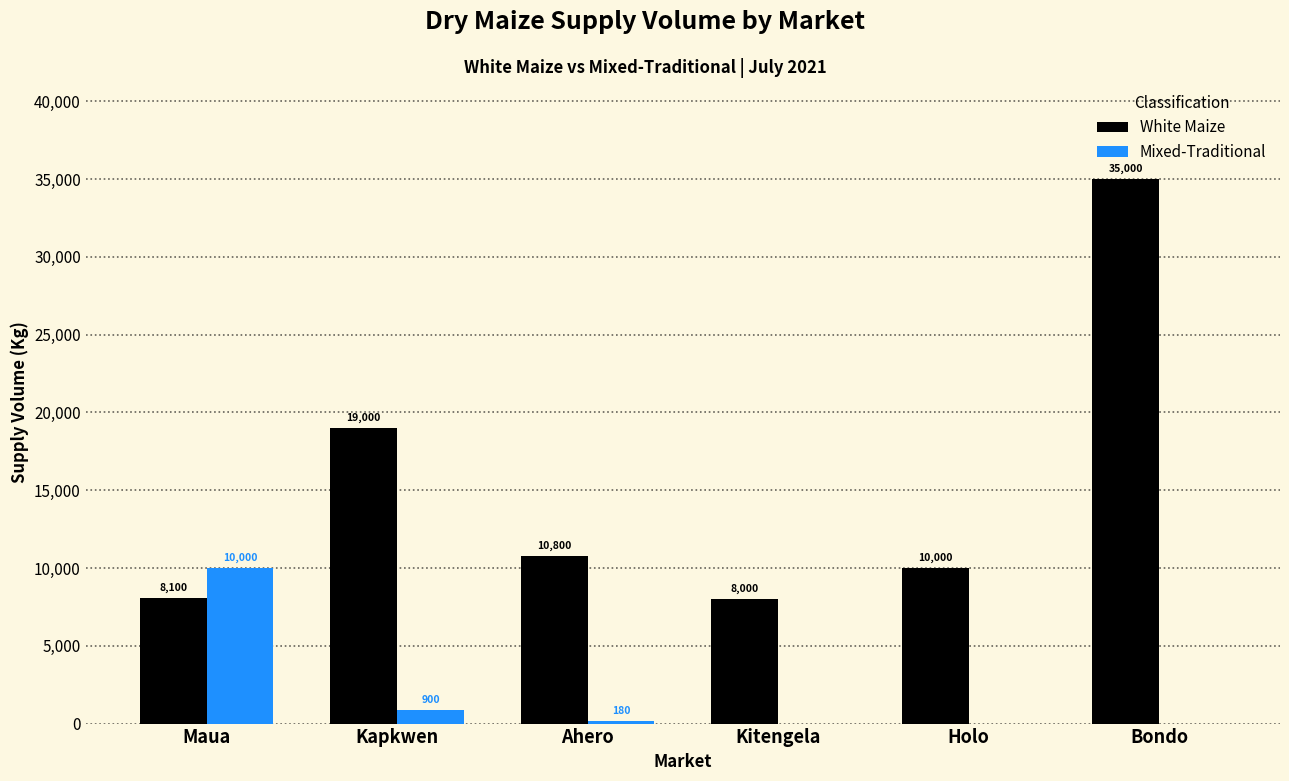

What is the total value across all series at Bondo?

35000